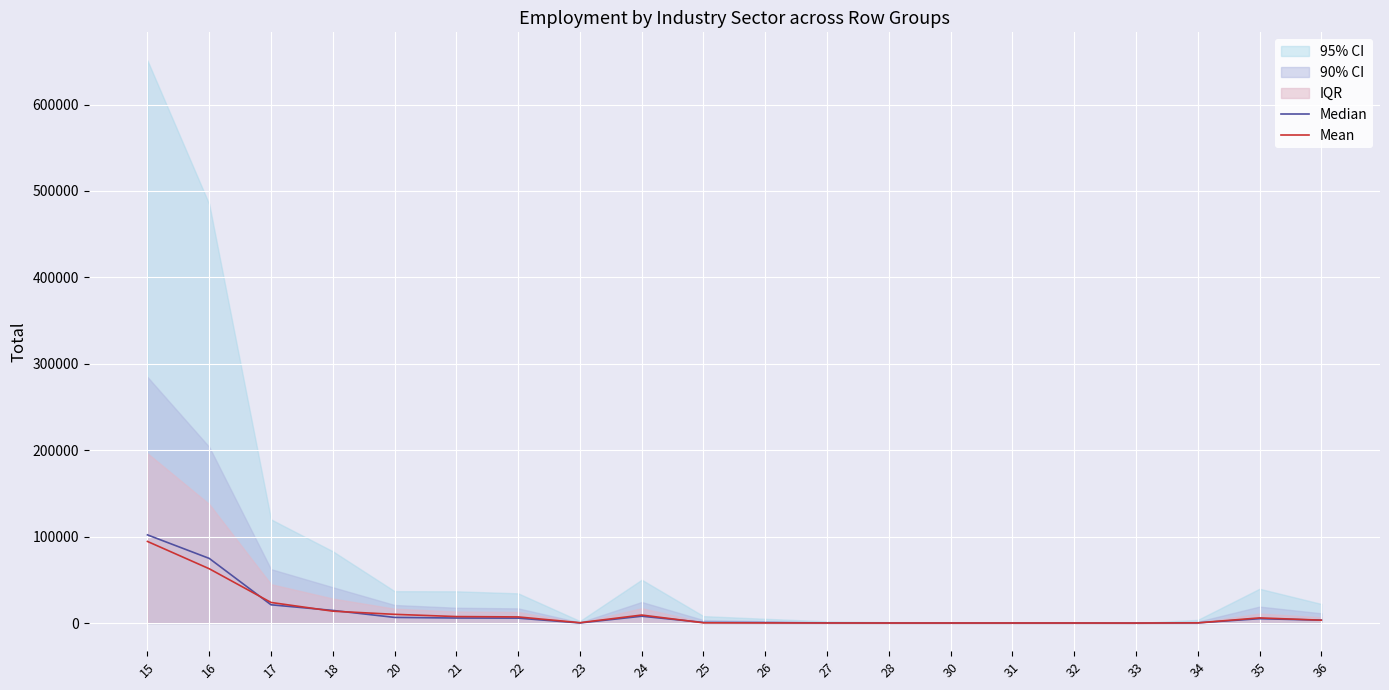

Between 17 and 28, which series saw the biggest shift?

Mean